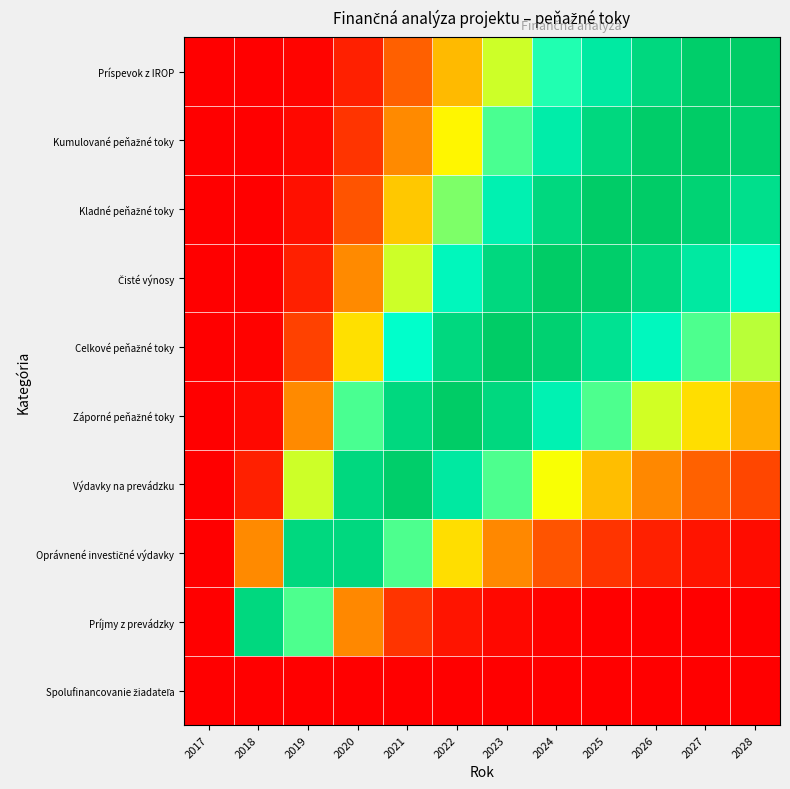

List the series in order of their peak value, highest first.

Príspevok z IROP, Celkové peňažné toky, Záporné peňažné toky, Kumulované peňažné toky, Čisté výnosy, Kladné peňažné toky, Výdavky na prevádzku, Oprávnené investičné výdavky, Príjmy z prevádzky, Spolufinancovanie žiadateľa